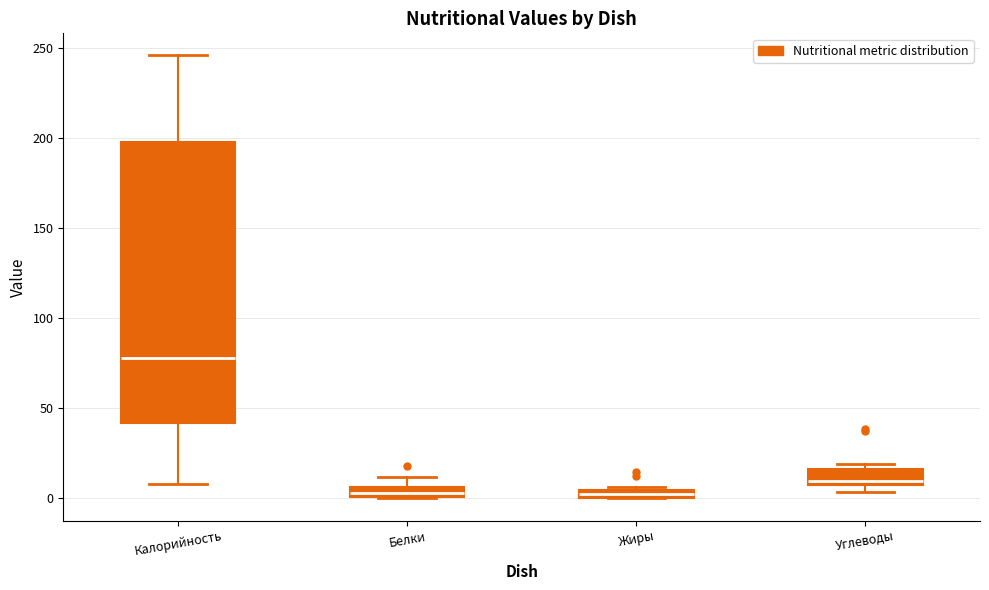

Which box has the highest median line?

Калорийность